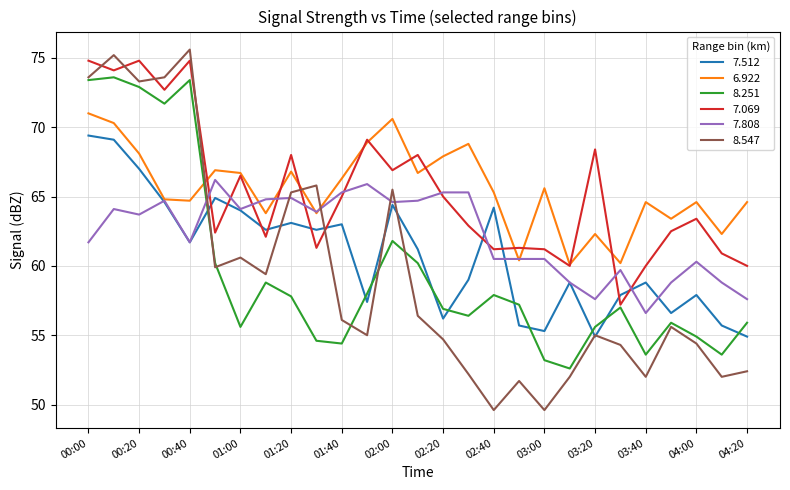

Rank the series by their maximum value, from lowest to highest.

7.808, 7.512, 6.922, 8.251, 7.069, 8.547